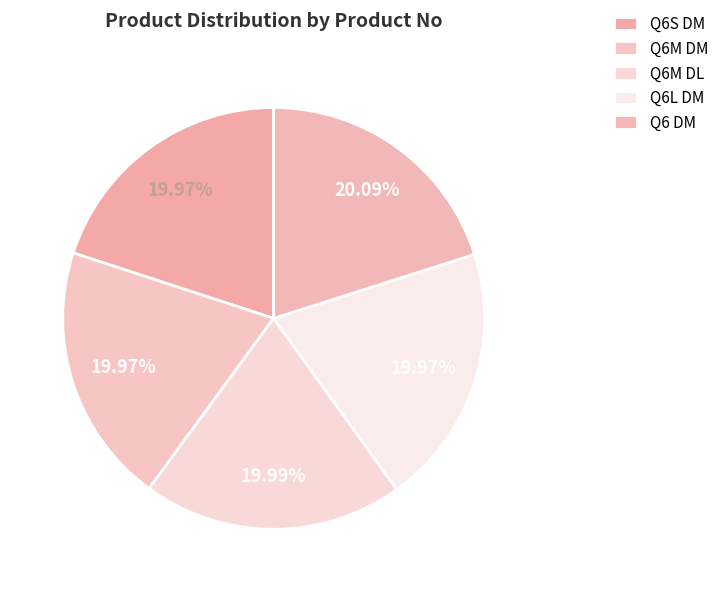

What is the ratio of the value at Q6S DM to the value at Q6M DM?

1.0